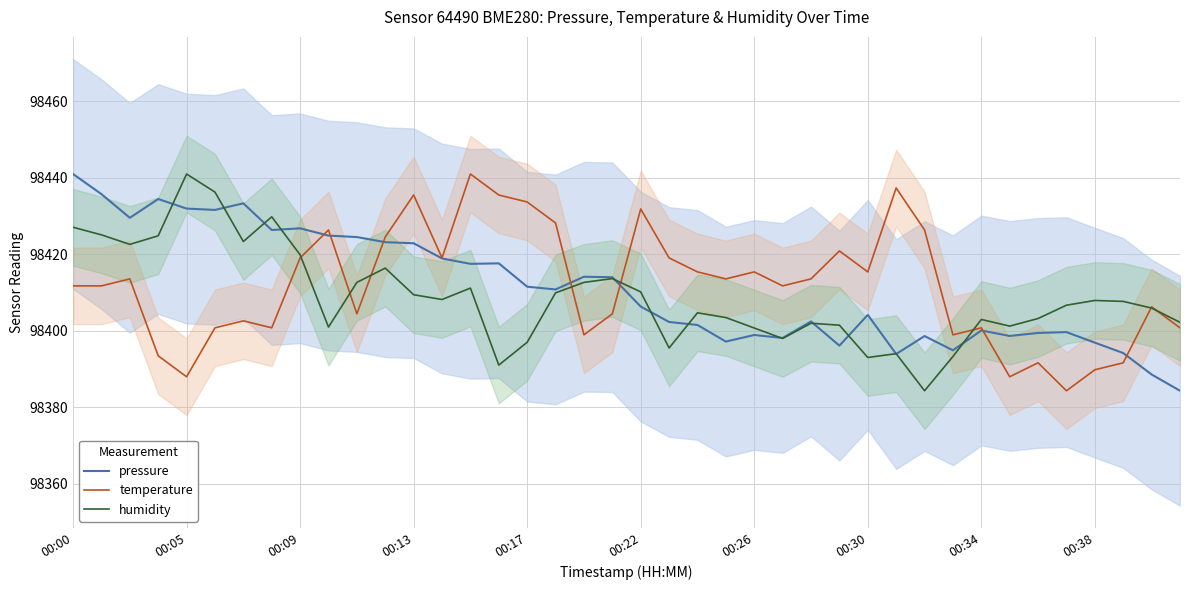

What is the sum of all temperature values?

3936466.0